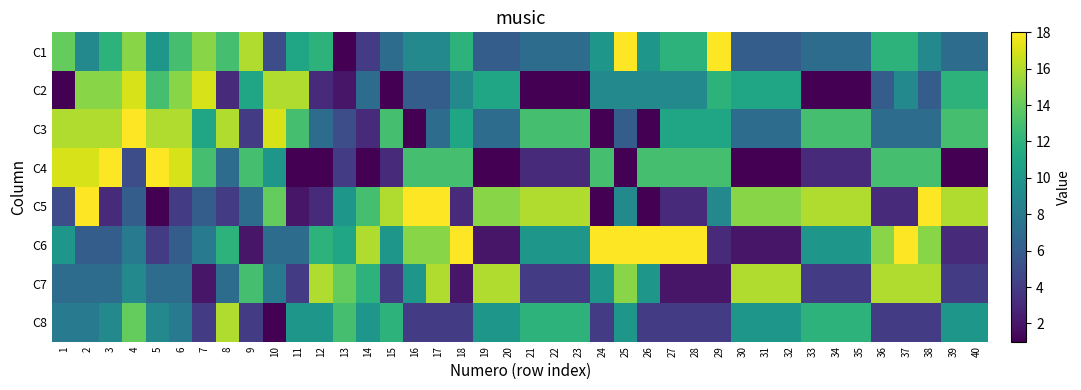

Which has a higher value, 29 or 10?

29